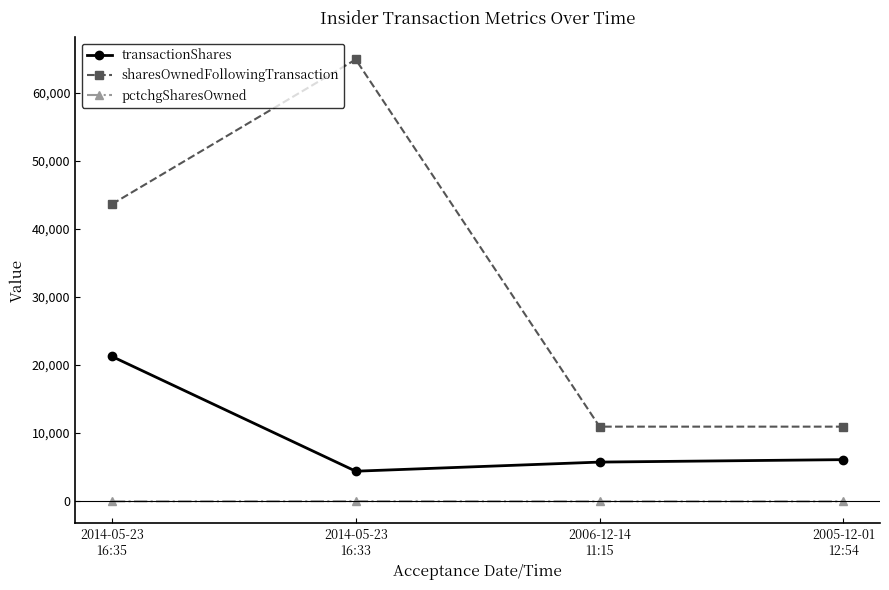

What is the difference between the second highest and second lowest values in the sharesOwnedFollowingTransaction series?

32700